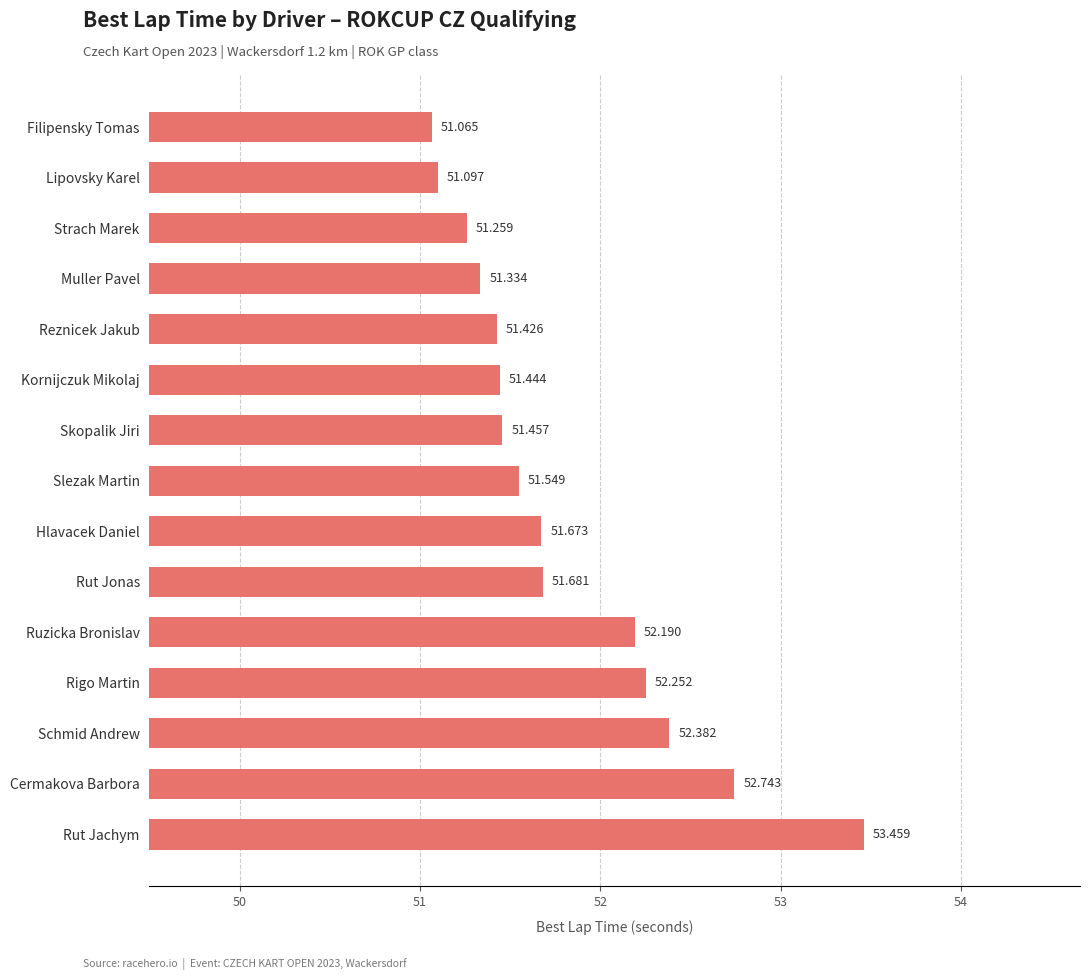

At which category does the chart reach its minimum across all series?

Filipensky Tomas